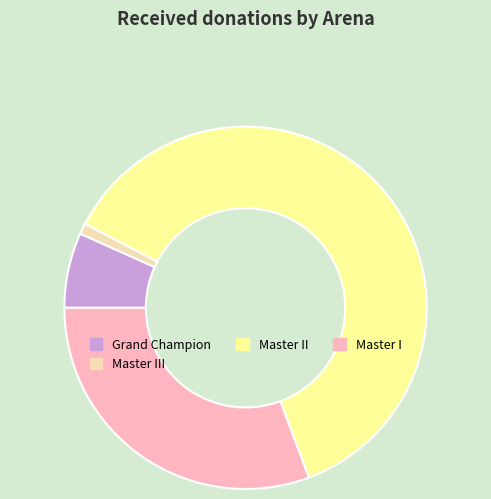

How many segments does this pie chart have?

4